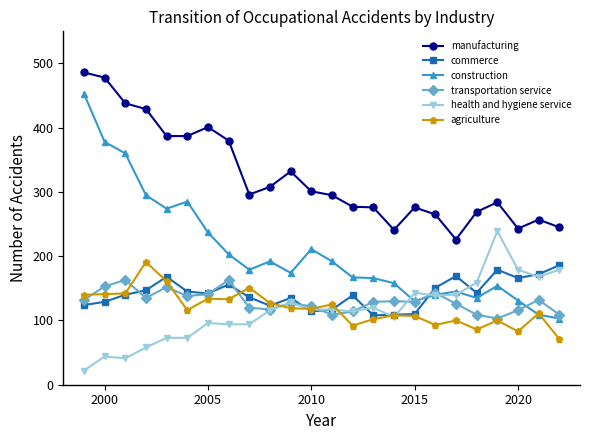

What is the maximum value shown in the chart?

486